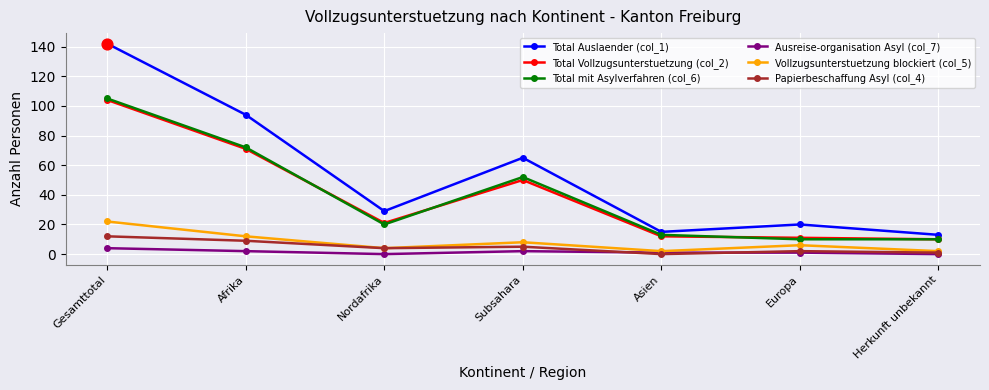

At how many categories does at least one series exceed 79?

2